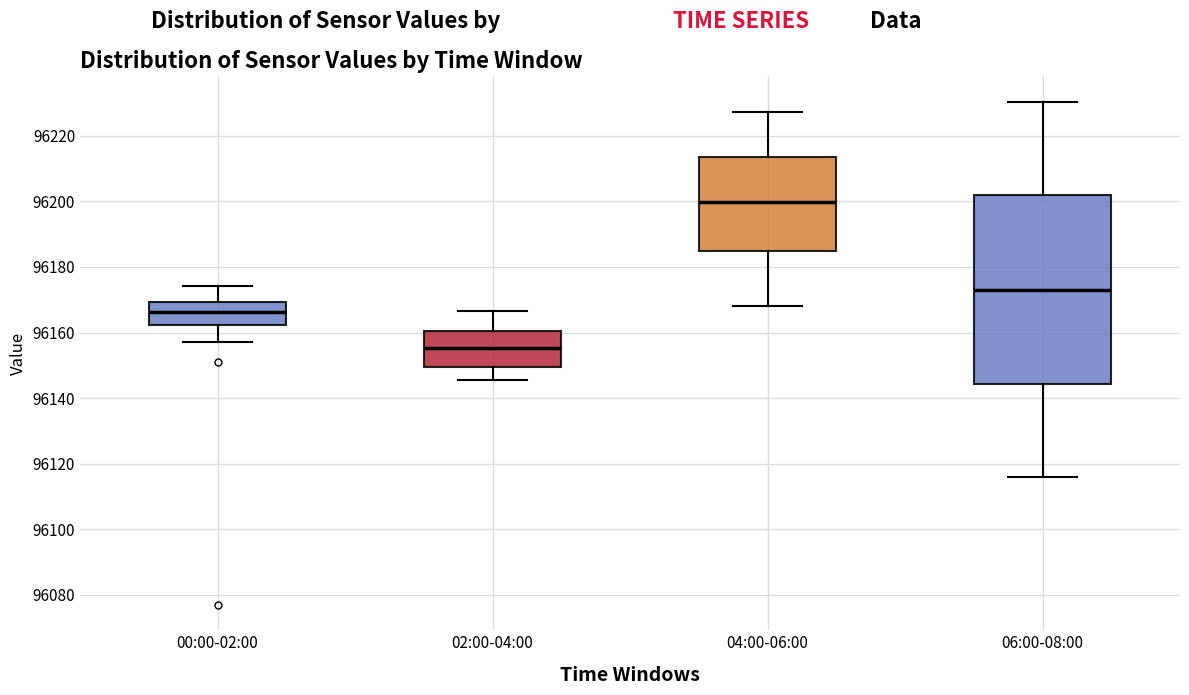

Comparing the boxes themselves (not the whiskers), which one is the tallest?

06:00-08:00